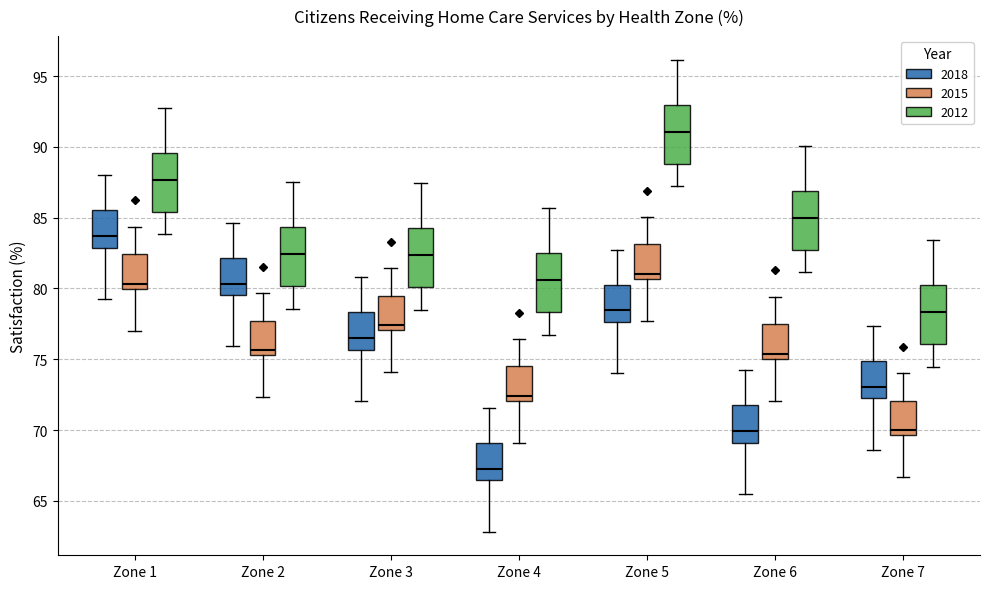

Reading left to right, transcribe this box plot: for each box, give where its median line is, the range the box spans, and where its two whiskers end, as read against the y-axis. The values are not printed on the chart, so give them approximately, as read against the axis.

Zone 1 (2018): median 83.5, box 83.0 to 85.5, whiskers 79.5 to 88.0
Zone 1 (2015): median 80.5, box 80.0 to 82.5, whiskers 77.0 to 84.5
Zone 1 (2012): median 87.5, box 85.5 to 89.5, whiskers 84.0 to 93.0
Zone 2 (2018): median 80.5, box 79.5 to 82.0, whiskers 76.0 to 84.5
Zone 2 (2015): median 75.5 (just above the box's lower edge), box 75.5 to 77.5, whiskers 72.5 to 79.5
Zone 2 (2012): median 82.5, box 80.0 to 84.5, whiskers 78.5 to 87.5
Zone 3 (2018): median 76.5, box 75.5 to 78.5, whiskers 72.0 to 81.0
Zone 3 (2015): median 77.5, box 77.0 to 79.5, whiskers 74.0 to 81.5
Zone 3 (2012): median 82.5, box 80.0 to 84.0, whiskers 78.5 to 87.5
Zone 4 (2018): median 67.5, box 66.5 to 69.0, whiskers 63.0 to 71.5
Zone 4 (2015): median 72.5, box 72.0 to 74.5, whiskers 69.0 to 76.5
Zone 4 (2012): median 80.5, box 78.5 to 82.5, whiskers 76.5 to 85.5
Zone 5 (2018): median 78.5, box 77.5 to 80.5, whiskers 74.0 to 82.5
Zone 5 (2015): median 81.0, box 80.5 to 83.0, whiskers 77.5 to 85.0
Zone 5 (2012): median 91.0, box 89.0 to 93.0, whiskers 87.0 to 96.0
Zone 6 (2018): median 70.0, box 69.0 to 72.0, whiskers 65.5 to 74.0
Zone 6 (2015): median 75.5, box 75.0 to 77.5, whiskers 72.0 to 79.5
Zone 6 (2012): median 85.0, box 82.5 to 87.0, whiskers 81.0 to 90.0
Zone 7 (2018): median 73.0, box 72.0 to 75.0, whiskers 68.5 to 77.5
Zone 7 (2015): median 70.0, box 69.5 to 72.0, whiskers 66.5 to 74.0
Zone 7 (2012): median 78.5, box 76.0 to 80.0, whiskers 74.5 to 83.5